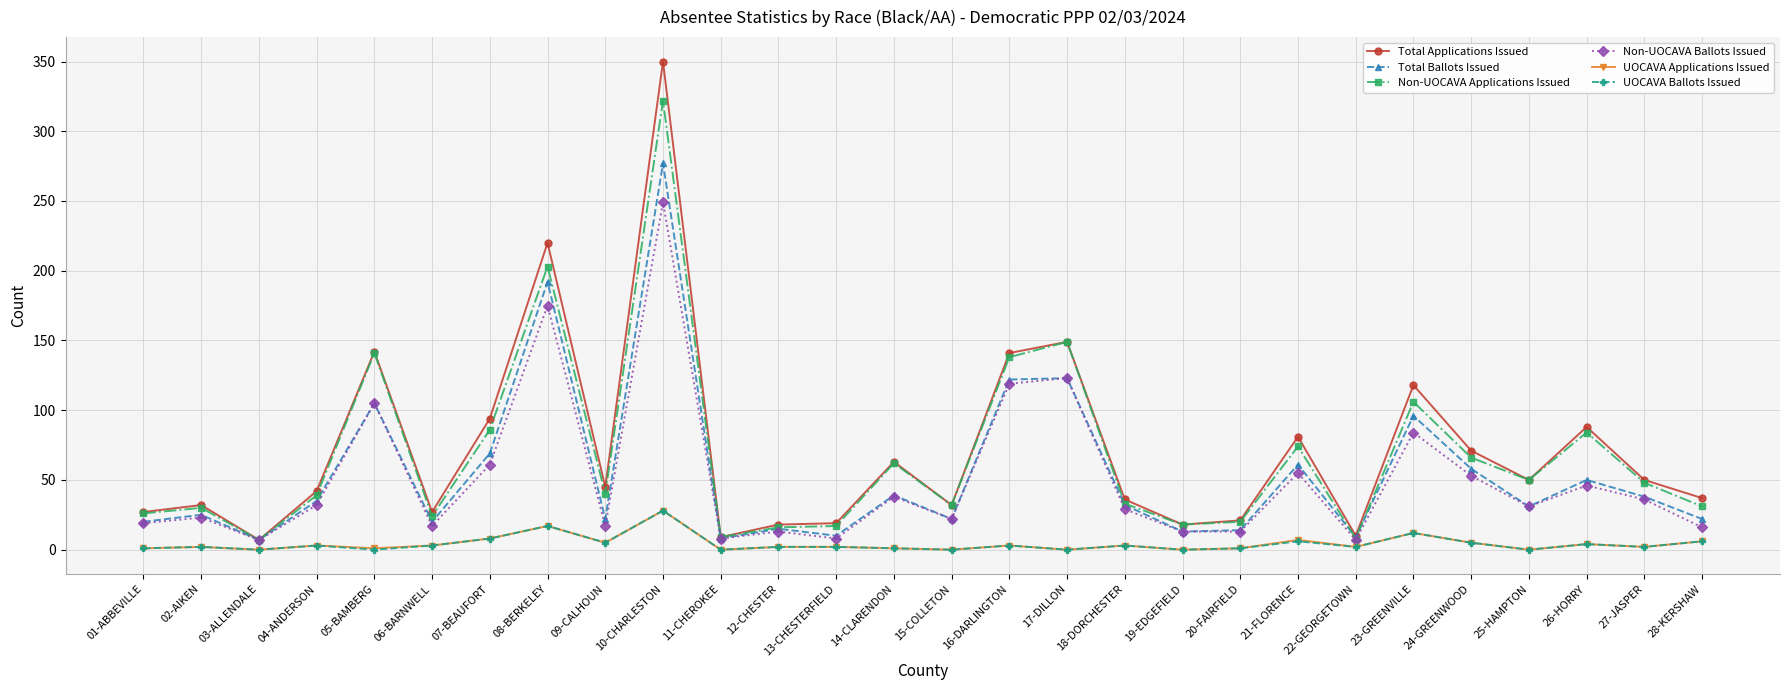

What is the label of the 4th point from the left?

04-ANDERSON